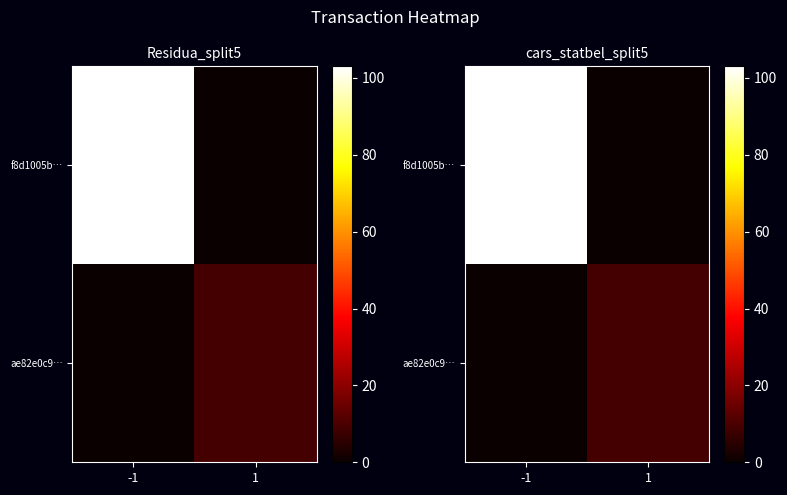

What is the average value of the ae82e0c9… series?

4